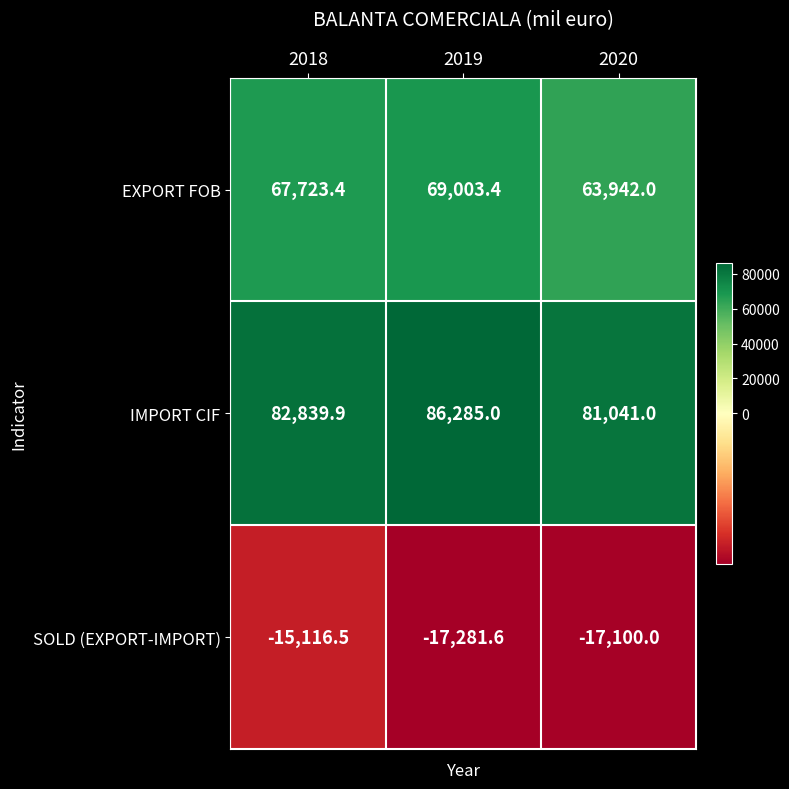

How many distinct data groups are displayed?

3